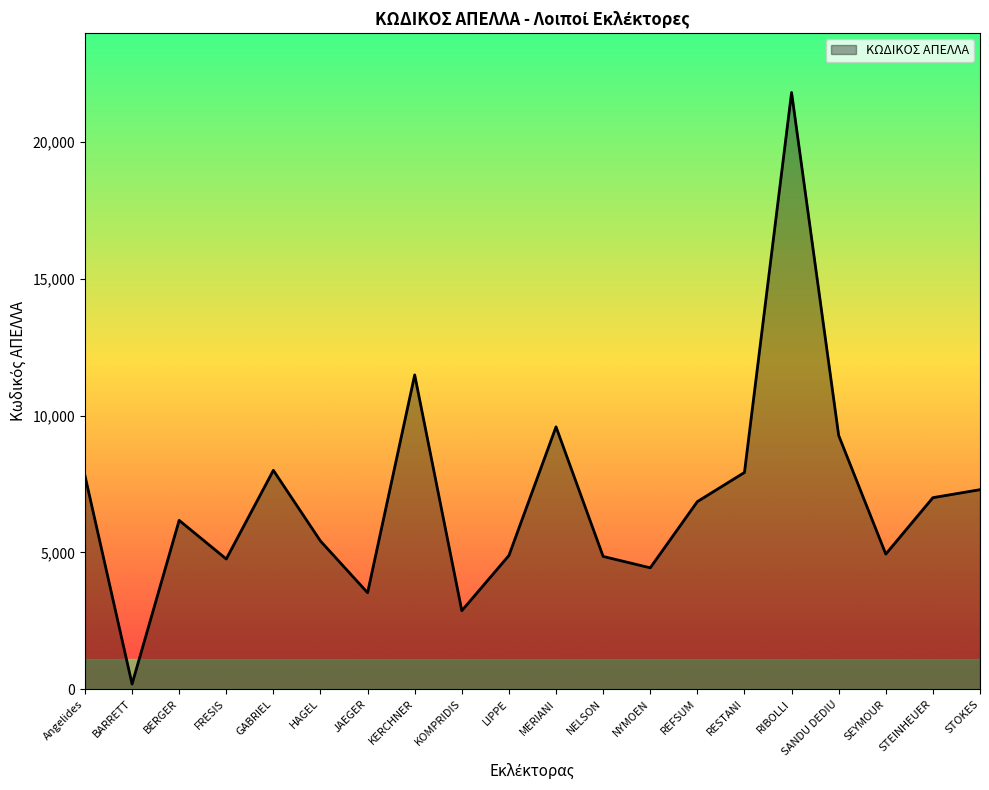

What is the approximate value at NELSON, to the nearest 10?

4850